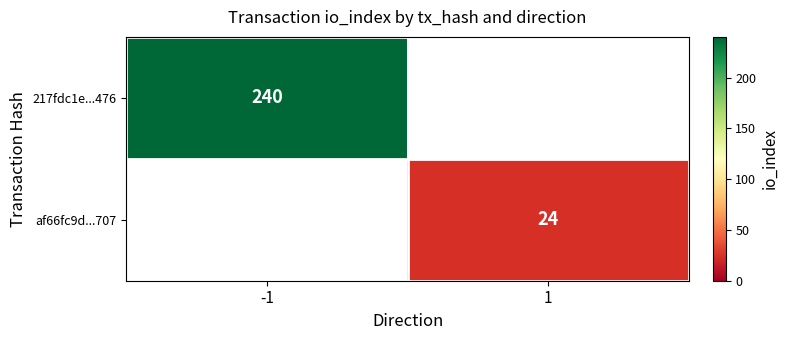

True or false: af66fc9d...707 has a value of 40 at 1.

False